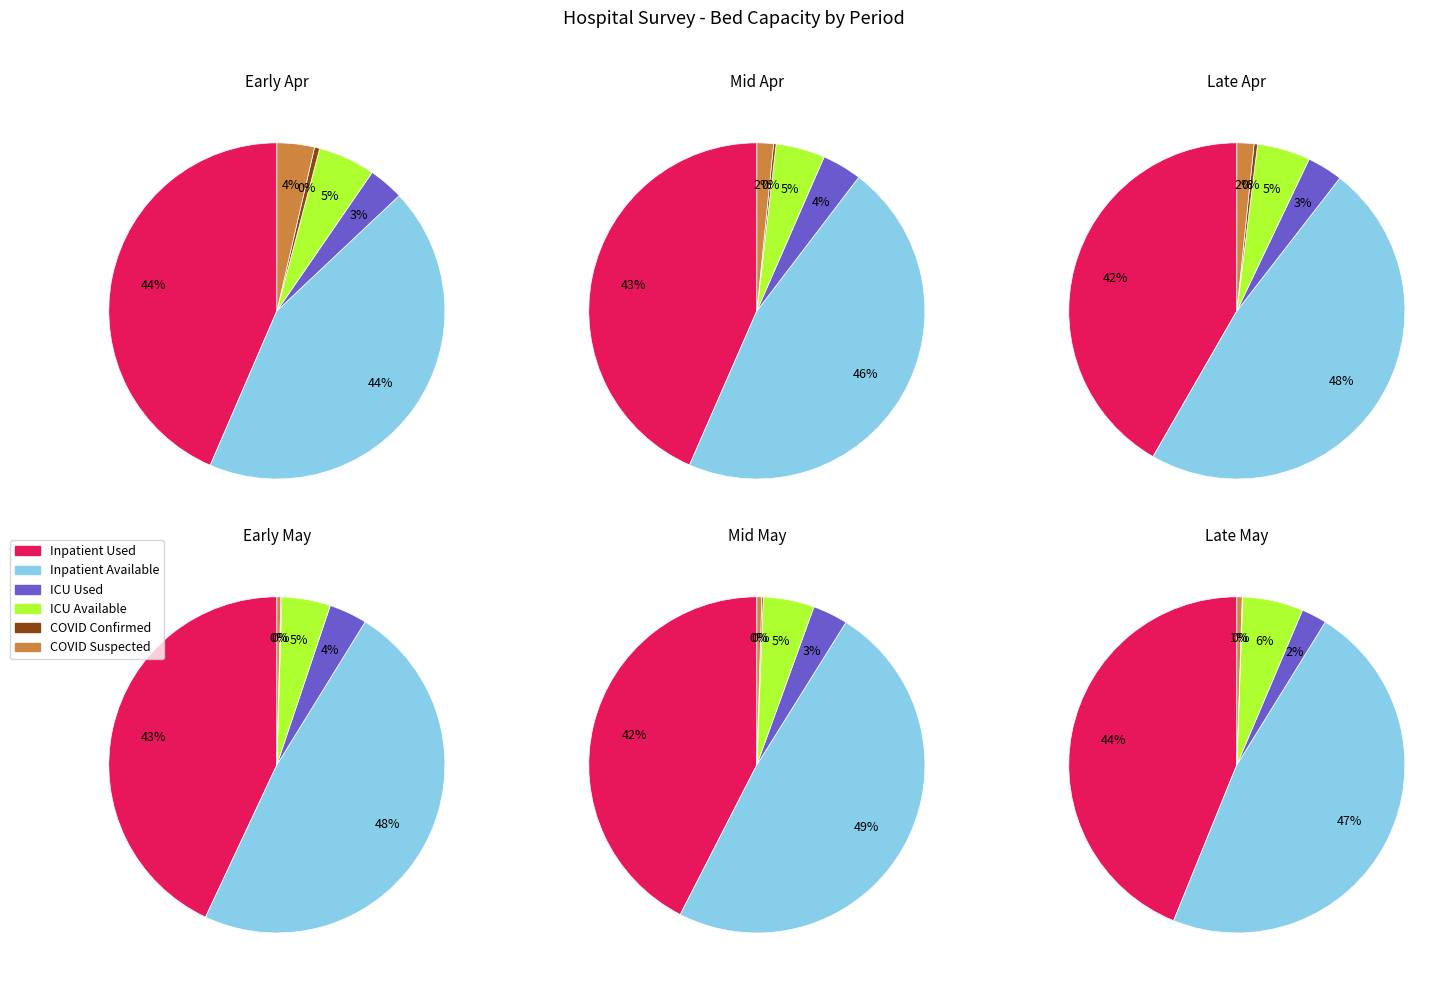

Which series has the largest range (max minus min)?

Inpatient Available